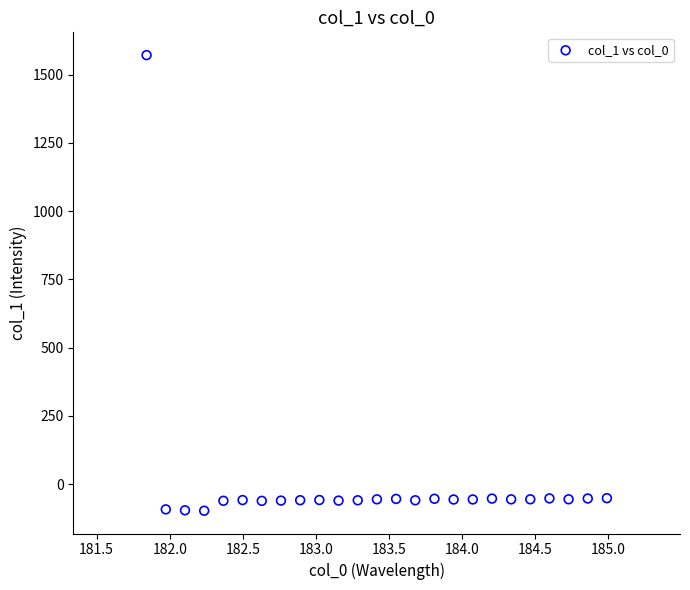

What is the range of Y values (max minus min)?

1669.4